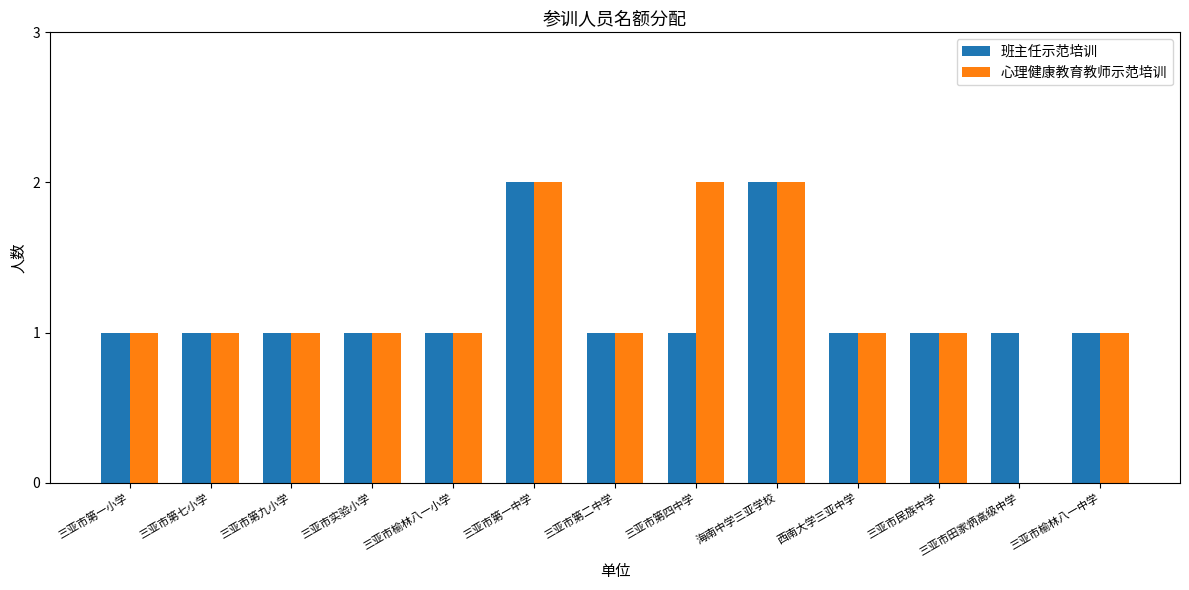

Is it true that 班主任示范培训 equals 2 at 海南中学三亚学校?

True